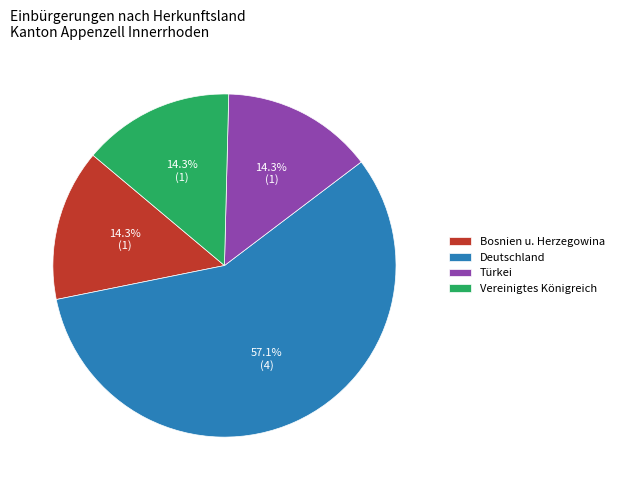

Does Deutschland account for over 50% of the chart?

Yes